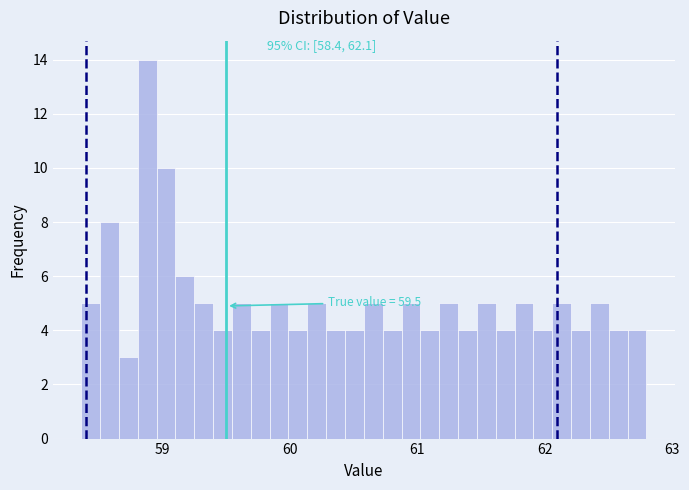

Read against the x-axis, roughly where is the centre of the tallest bar?

58.9